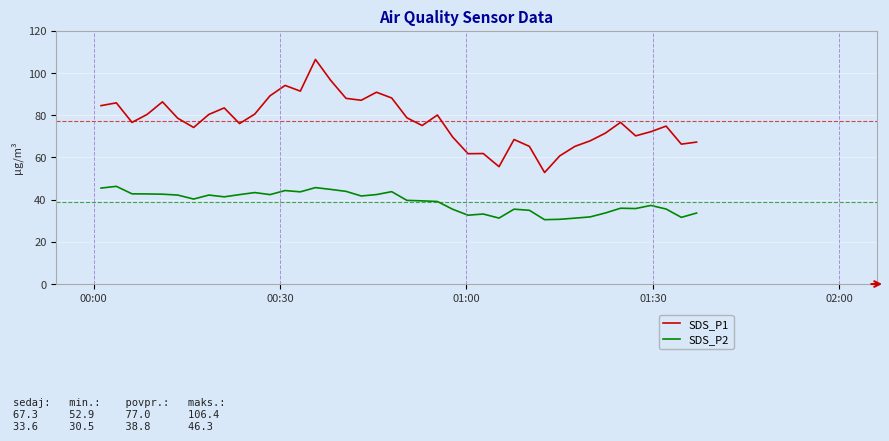

Does the chart display data point markers on the line(s)?

No